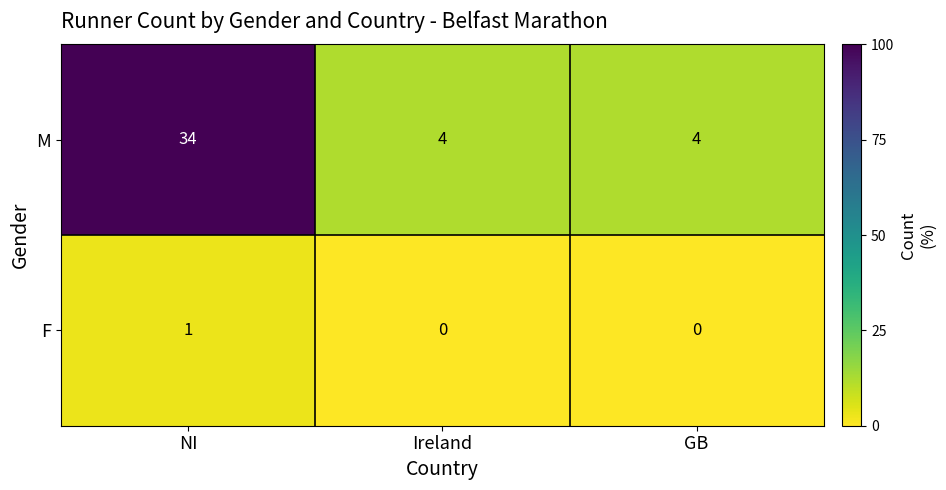

List the series in order of their overall mean, lowest first.

F, M